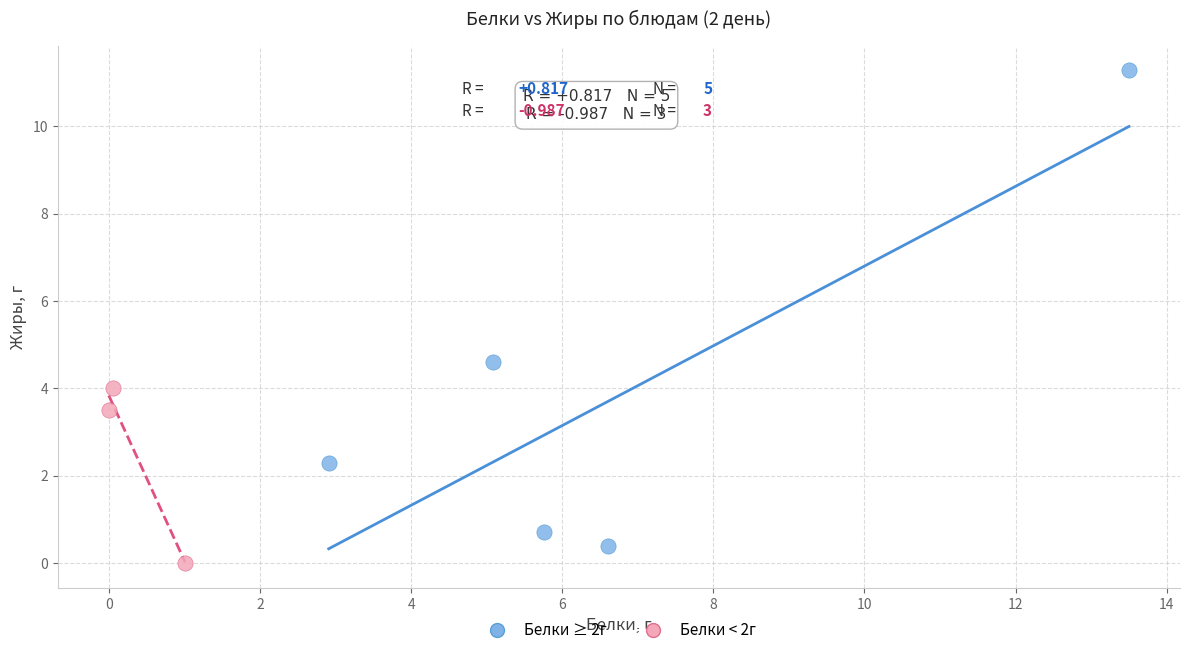

Which series has the largest Y range (max minus min)?

Белки ≥ 2г